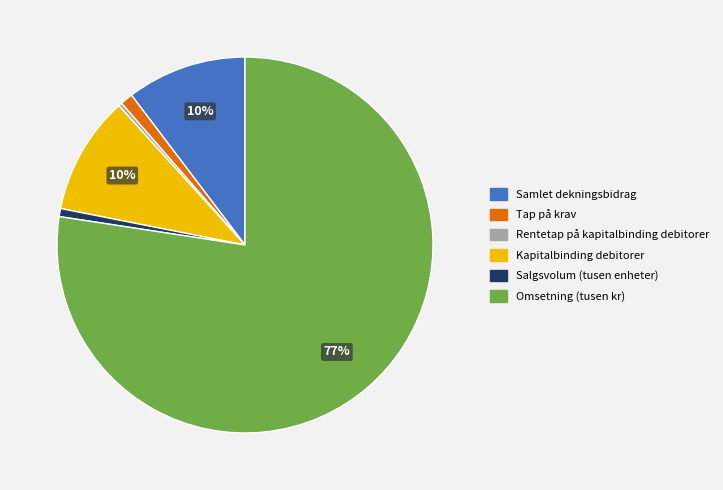

What is the largest slice in the pie chart?

Omsetning